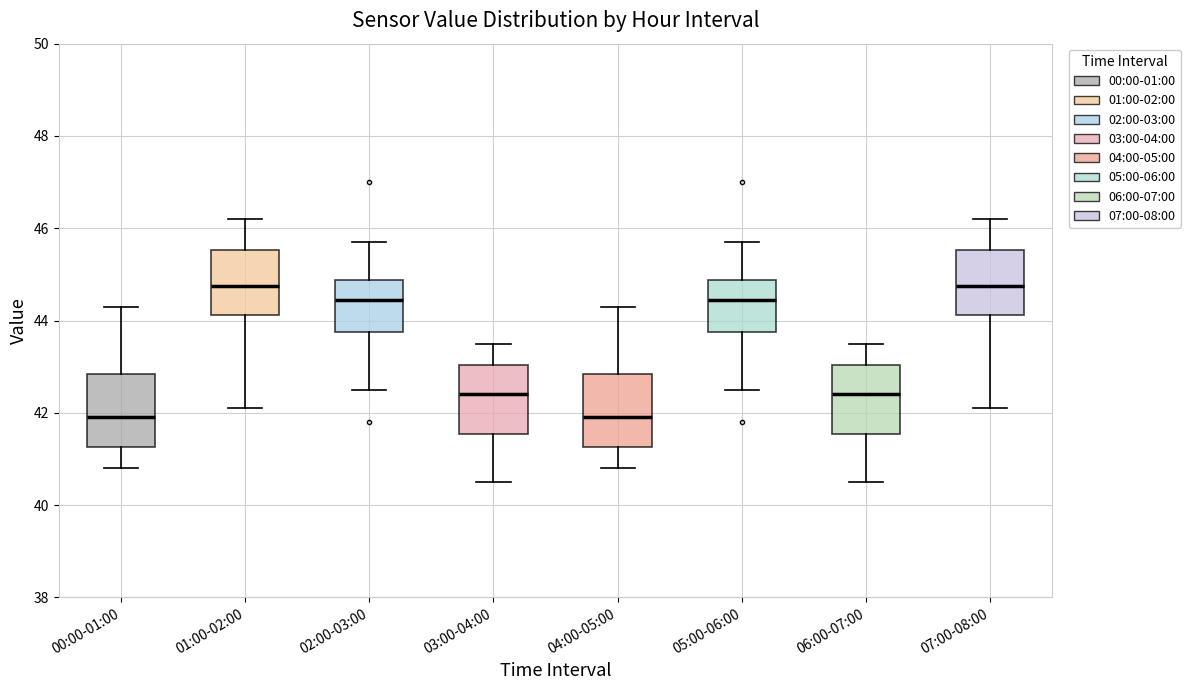

Reading left to right, transcribe this box plot: for each box, give where its median line is, the range the box spans, and where its two whiskers end, as read against the y-axis. The values are not printed on the chart, so give them approximately, as read against the axis.

00:00-01:00: median 42.0, box 41.2 to 42.8, whiskers 40.8 to 44.4
01:00-02:00: median 44.8, box 44.2 to 45.6, whiskers 42.2 to 46.2
02:00-03:00: median 44.4, box 43.8 to 44.8, whiskers 42.6 to 45.8
03:00-04:00: median 42.4, box 41.6 to 43.0, whiskers 40.6 to 43.6
04:00-05:00: median 42.0, box 41.2 to 42.8, whiskers 40.8 to 44.4
05:00-06:00: median 44.4, box 43.8 to 44.8, whiskers 42.6 to 45.8
06:00-07:00: median 42.4, box 41.6 to 43.0, whiskers 40.6 to 43.6
07:00-08:00: median 44.8, box 44.2 to 45.6, whiskers 42.2 to 46.2